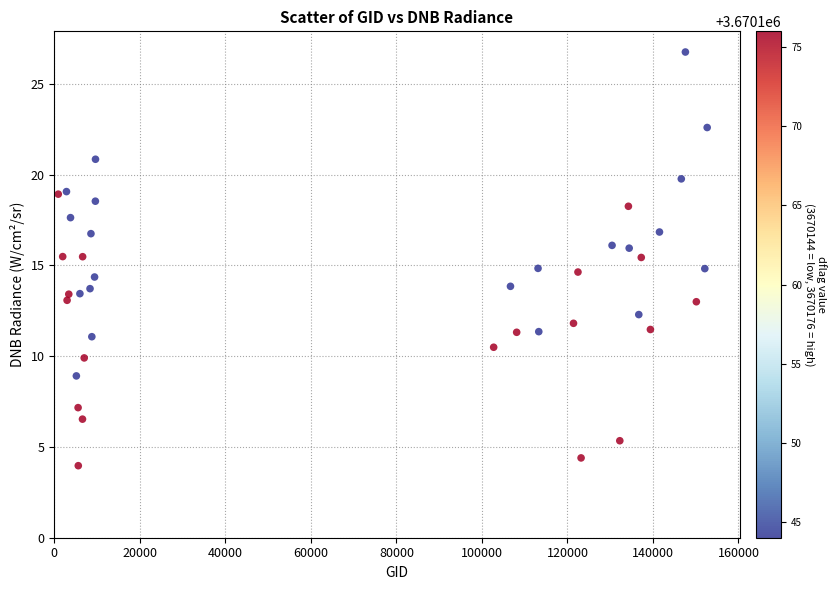

What is the range of X values (max minus min)?

151747.0